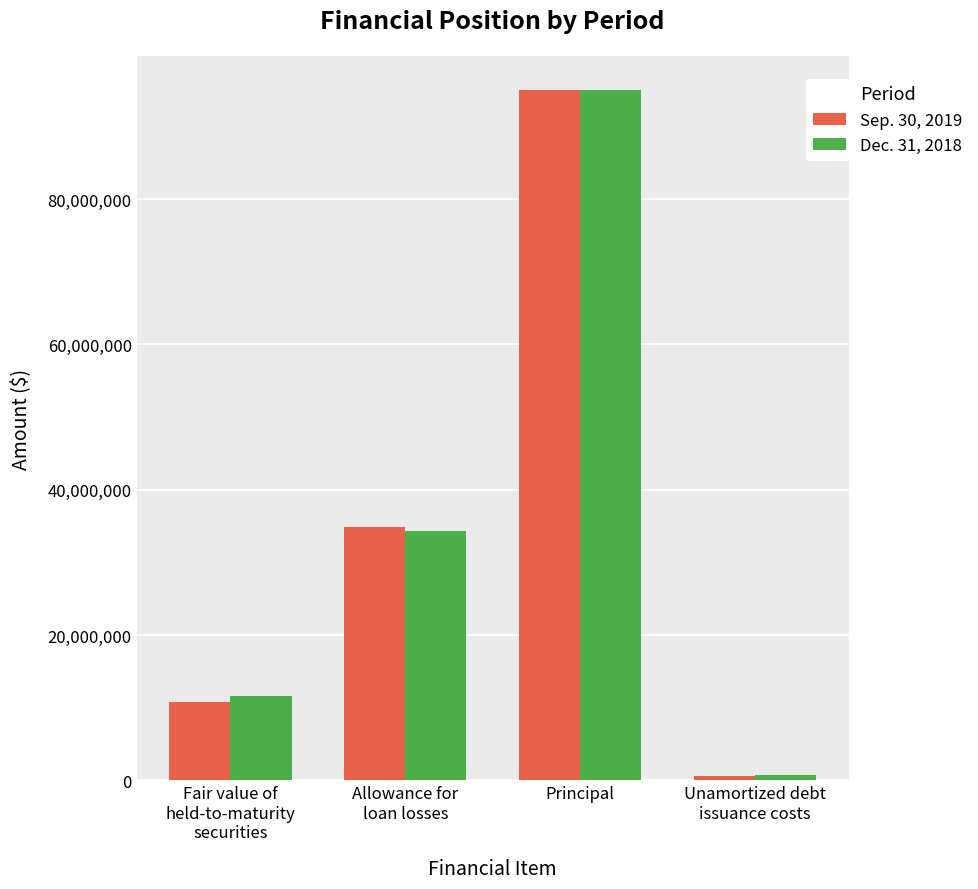

What is the average value of the Dec. 31, 2018 series?

35411500